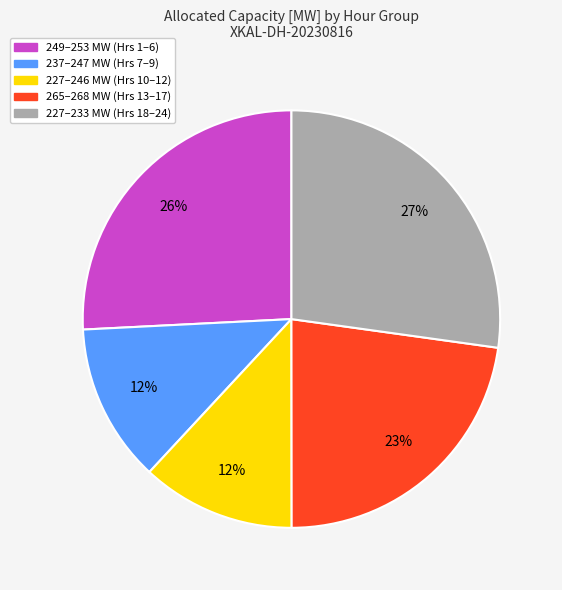

Is the sum of 227–233 MW (Hrs 18–24) and 227–246 MW (Hrs 10–12) greater than half?

No